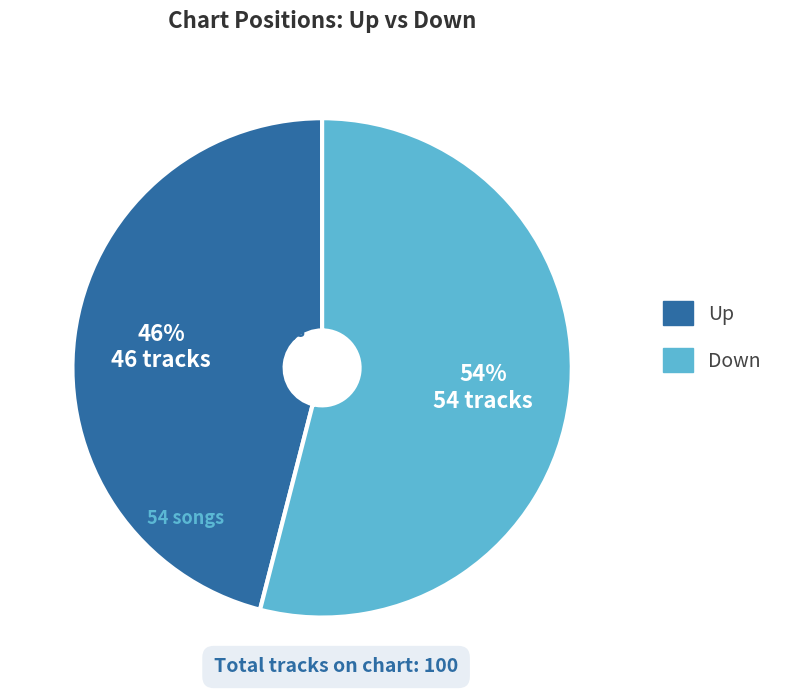

Is there any slice that represents more than half of the pie?

Yes